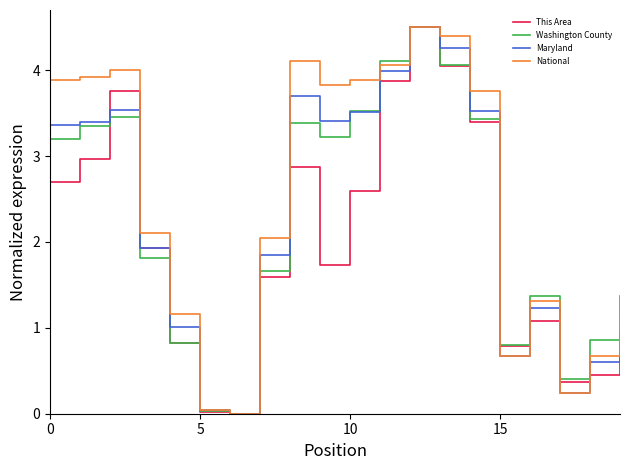

Is this an area chart (filled region under the line)?

No